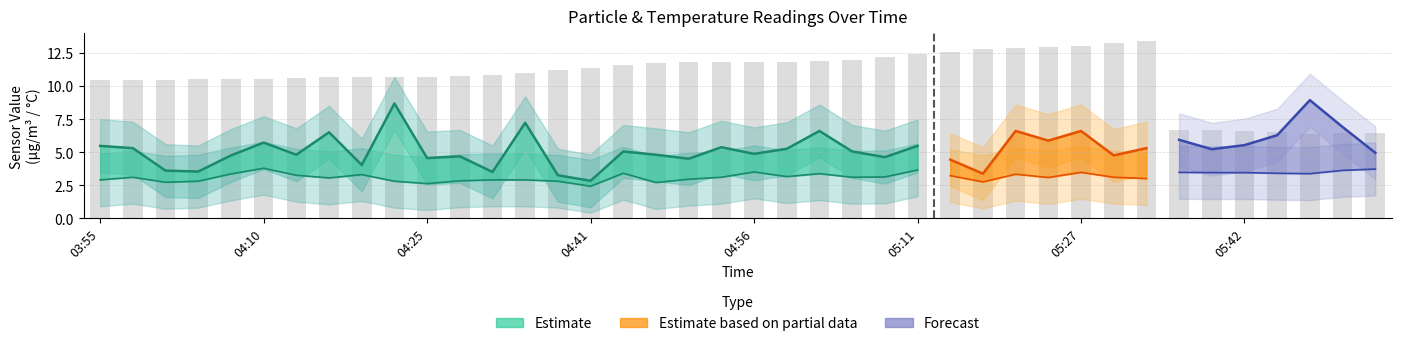

Are the bars horizontal?

No